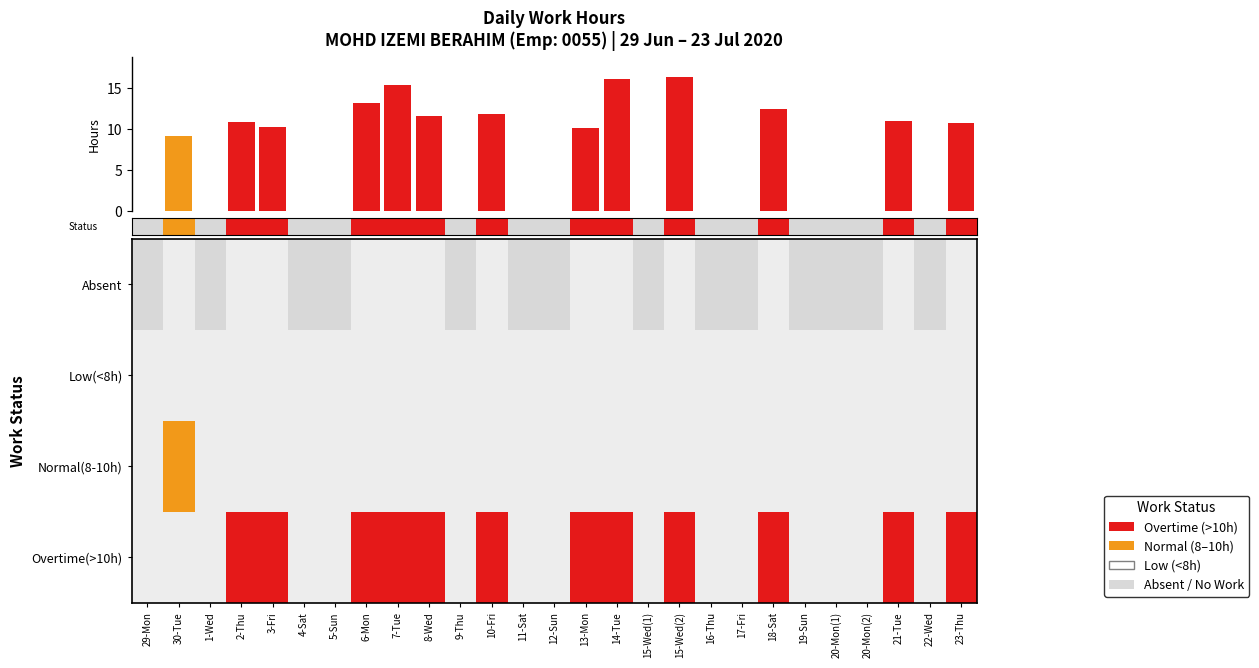

What is the greatest value displayed?

16.4